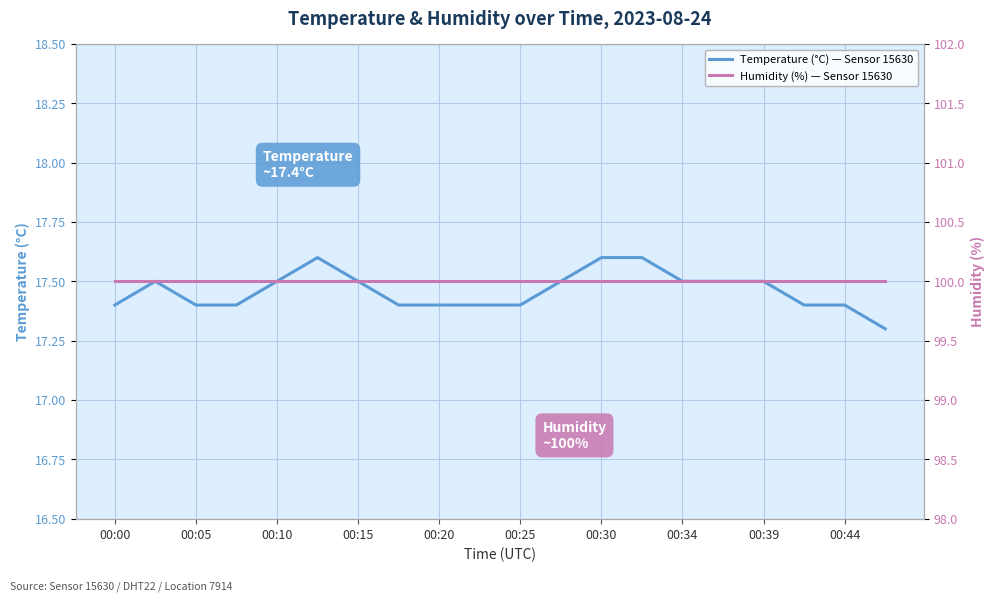

Reading left to right, what are all the values shown in this chart?

Temperature (°C) — Sensor 15630: 17.4	17.5	17.4	17.4	17.5	17.6	17.5	17.4	17.4	17.4	17.4	17.5	17.6	17.6	17.5	17.5	17.5	17.4	17.4	17.3
Humidity (%) — Sensor 15630: 100.0	100.0	100.0	100.0	100.0	100.0	100.0	100.0	100.0	100.0	100.0	100.0	100.0	100.0	100.0	100.0	100.0	100.0	100.0	100.0